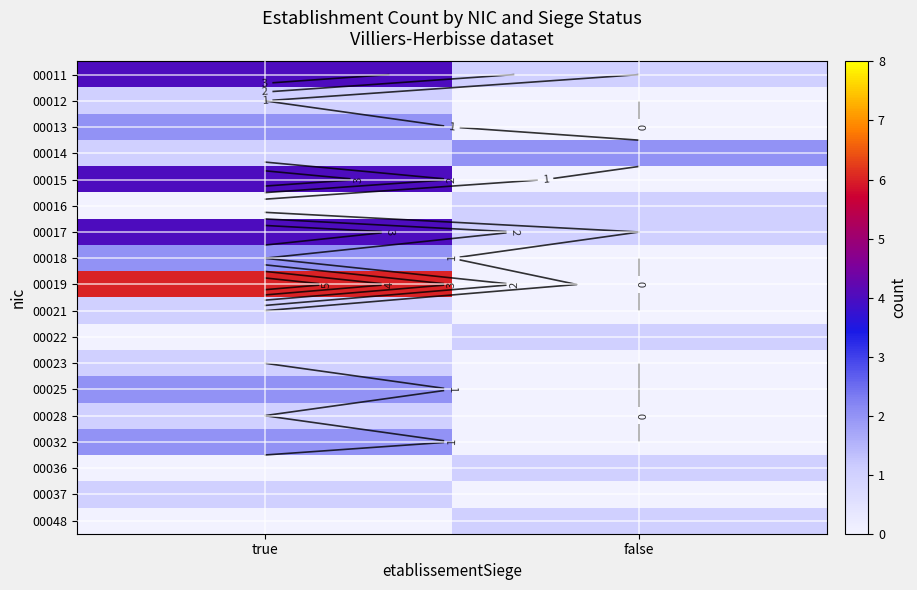

The 00017 series shows 4 at true. True or false?

True